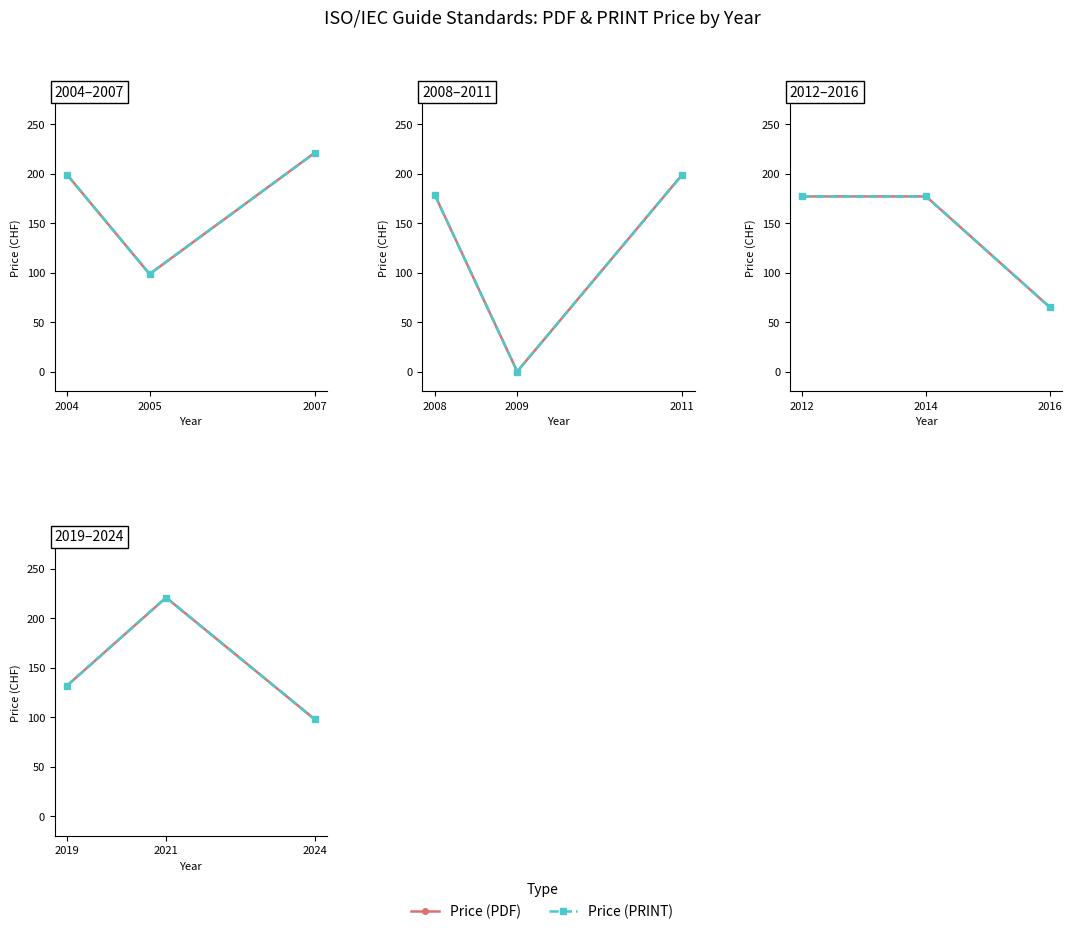

How many lines are shown in the chart?

2